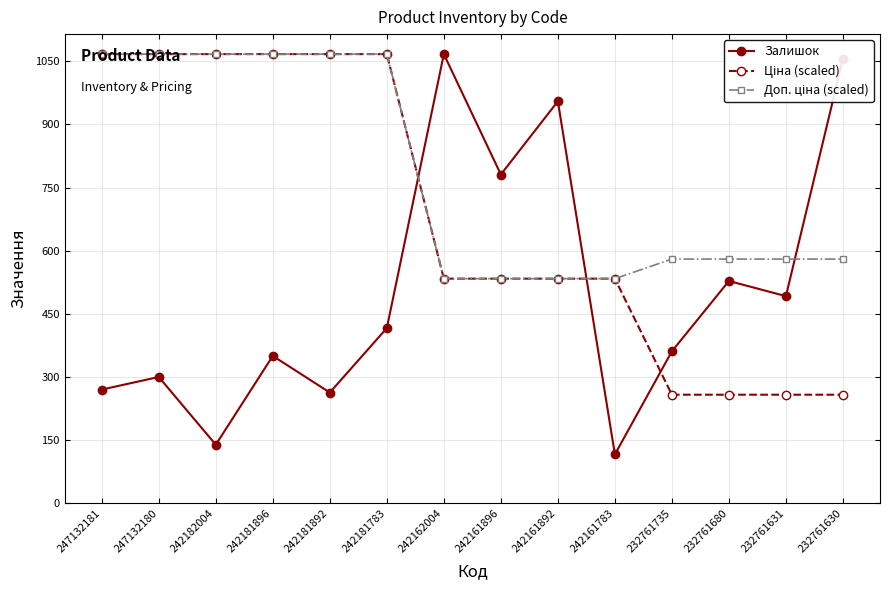

Where is the first local maximum for Залишок?

247132180